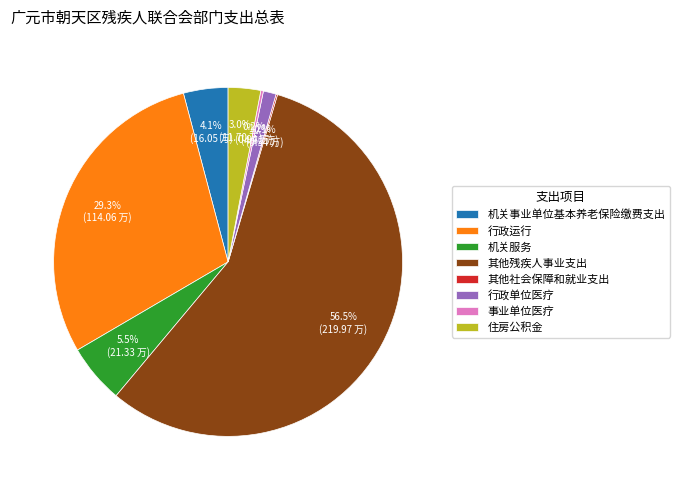

Does any single category account for the majority?

Yes